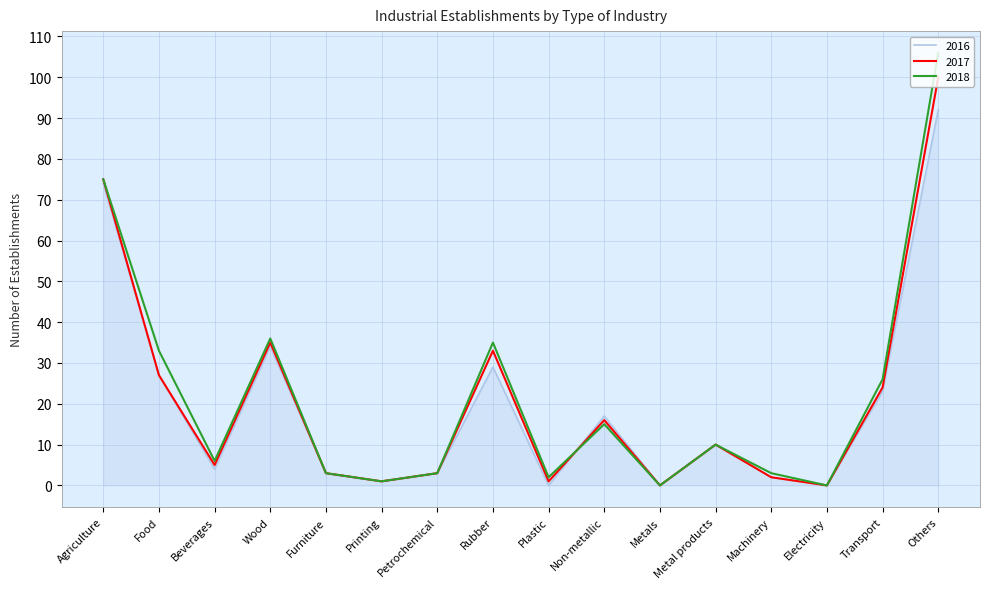

Reading left to right, transcribe all the data shown in this chart.

2016: 74	27	4	34	3	1	3	29	0	17	0	10	2	0	23	92
2017: 75	27	5	35	3	1	3	33	1	16	0	10	2	0	24	100
2018: 75	33	6	36	3	1	3	35	2	15	0	10	3	0	26	106